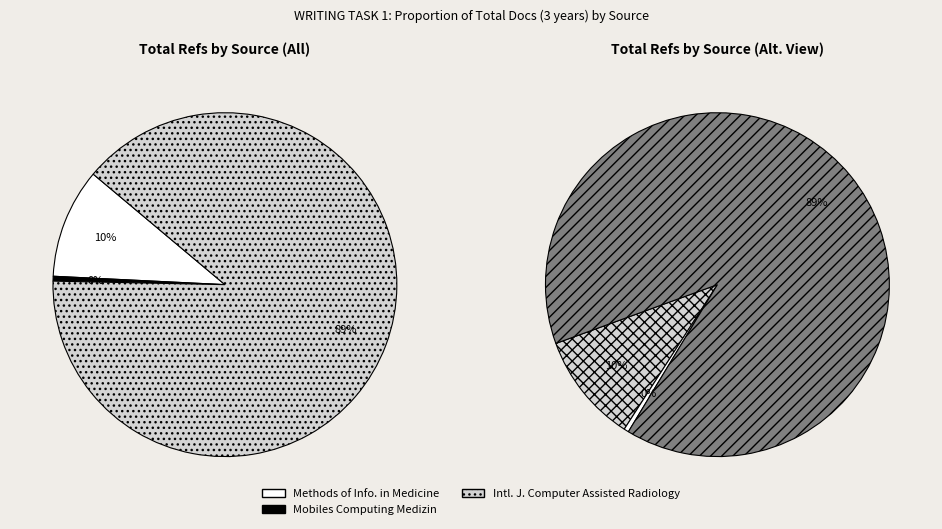

To the nearest percent, what is the difference between the largest and smallest slice percentages?

89%